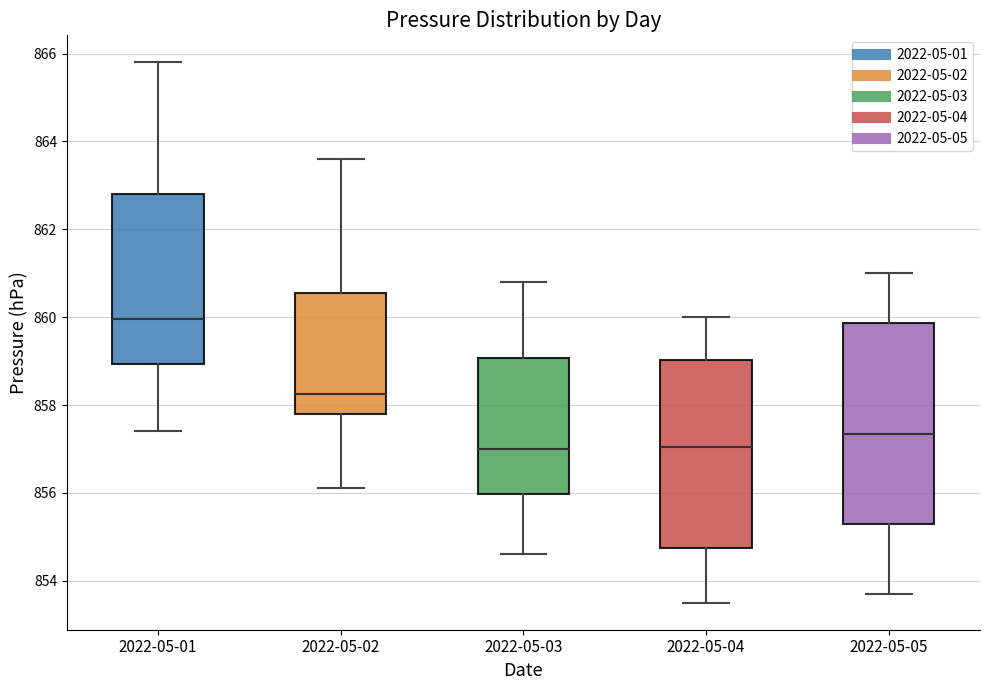

Reading left to right, read every box against the y-axis: the position of its median line, the range the box covers, and the ends of its whiskers. The values are not printed on the chart, so give them approximately, as read against the axis.

2022-05-01: median 860.0, box 859.0 to 862.8, whiskers 857.4 to 865.8
2022-05-02: median 858.2, box 857.8 to 860.6, whiskers 856.2 to 863.6
2022-05-03: median 857.0, box 856.0 to 859.0, whiskers 854.6 to 860.8
2022-05-04: median 857.0, box 854.8 to 859.0, whiskers 853.6 to 860.0
2022-05-05: median 857.4, box 855.4 to 859.8, whiskers 853.8 to 861.0